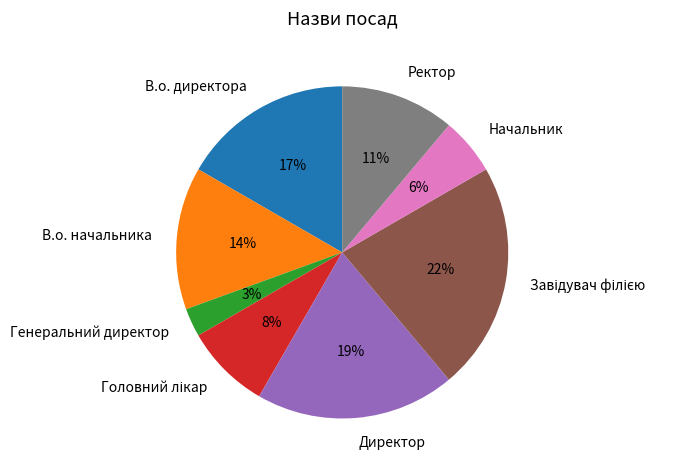

To the nearest percent, what percentage of the pie is Директор?

19%